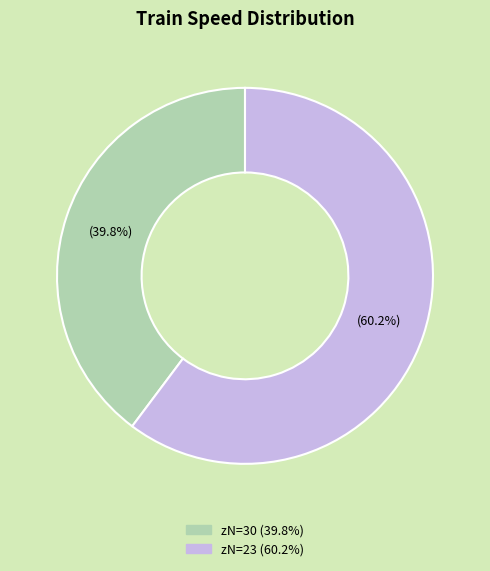

Is there any slice that represents more than half of the pie?

Yes